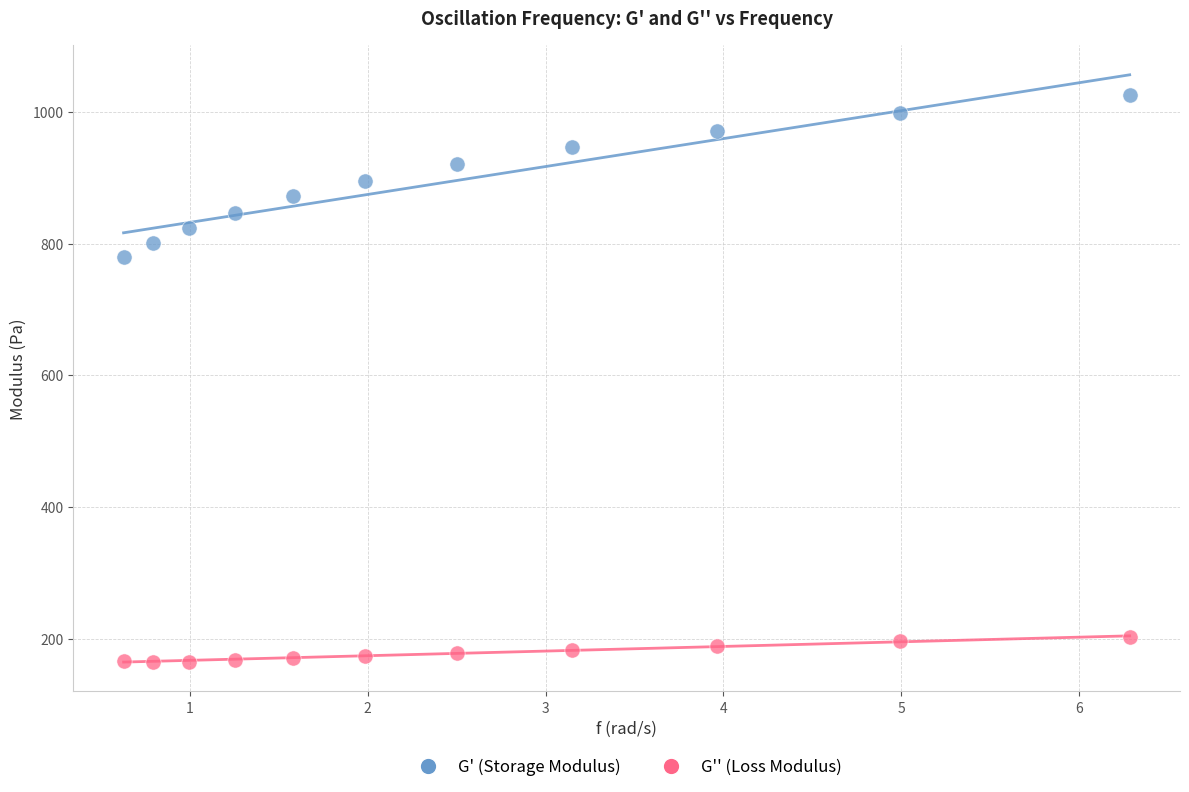

Across all series, what Y value is closest to 595?

780.0